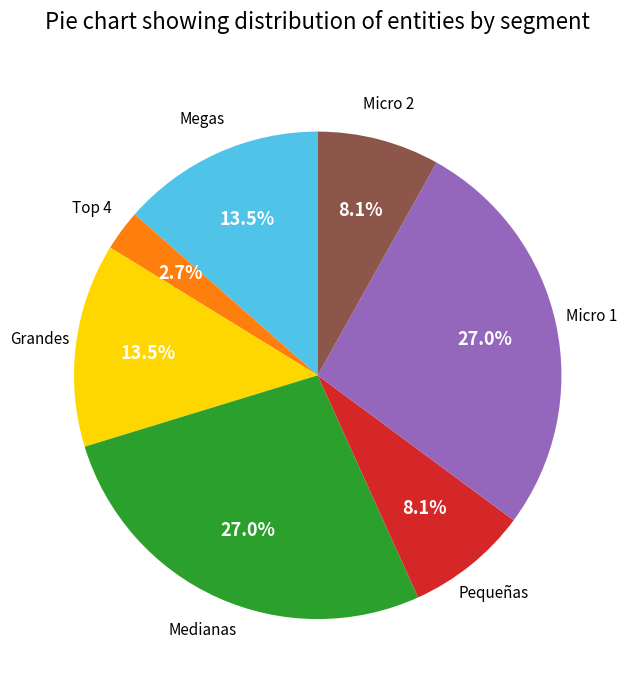

Is there any slice that represents more than half of the pie?

No